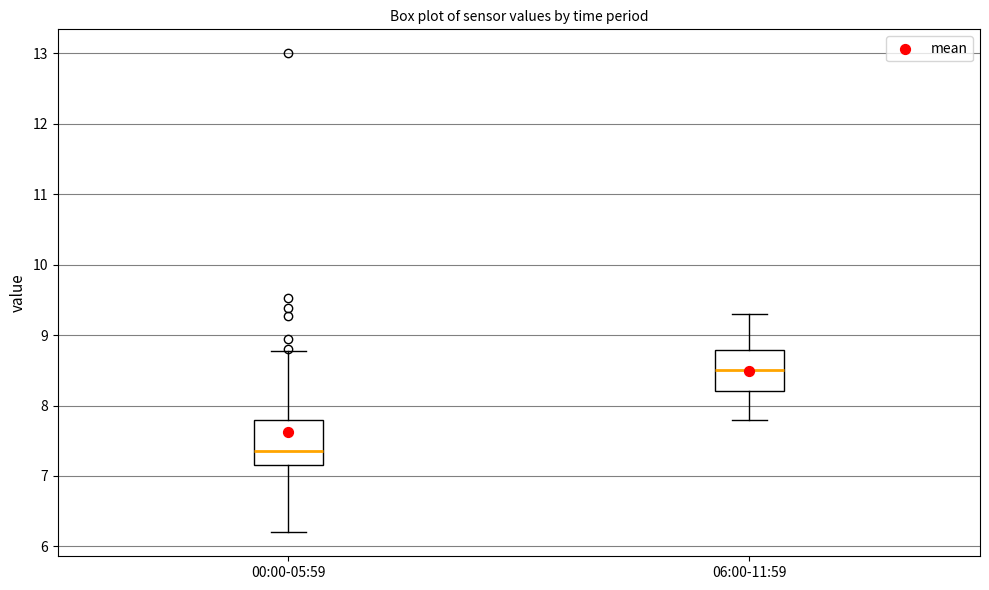

Reading left to right, read every box against the y-axis: the position of its median line, the range the box covers, and the ends of its whiskers. The values are not printed on the chart, so give them approximately, as read against the axis.

00:00-05:59: median 7.4, box 7.2 to 7.8, whiskers 6.2 to 8.8
06:00-11:59: median 8.5, box 8.2 to 8.8, whiskers 7.8 to 9.3